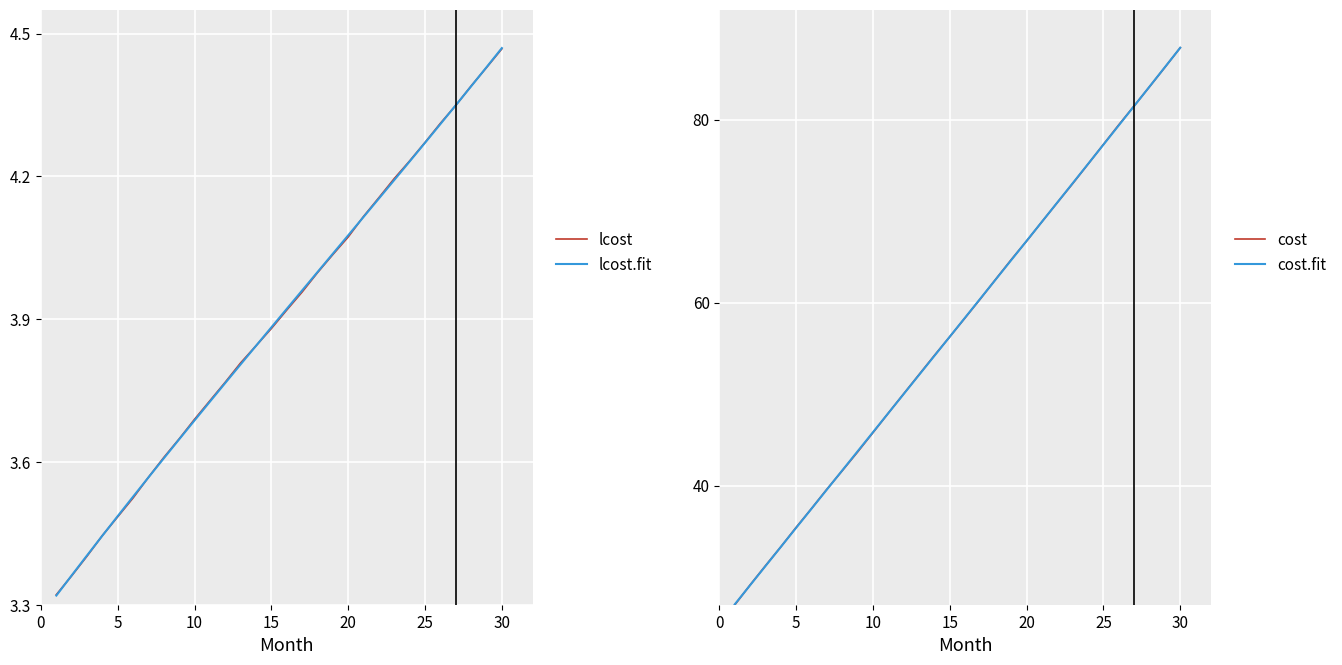

Reading right to left, what are all the values shown in this chart?

lcost: 4.5	4.4	4.4	4.3	4.3	4.3	4.2	4.2	4.2	4.1	4.1	4.0	4.0	4.0	3.9	3.9	3.8	3.8	3.8	3.7	3.7	3.6	3.6	3.6	3.5	3.5	3.4	3.4	3.4	3.3
lcost.fit: 4.5	4.4	4.4	4.3	4.3	4.3	4.2	4.2	4.2	4.1	4.1	4.0	4.0	4.0	3.9	3.9	3.8	3.8	3.8	3.7	3.7	3.6	3.6	3.6	3.5	3.5	3.4	3.4	3.4	3.3
cost: 87.8	85.7	83.6	81.5	79.4	77.3	75.1	73.0	70.9	68.8	66.7	64.7	62.6	60.4	58.3	56.3	54.2	52.1	50.0	47.9	45.8	43.7	41.6	39.6	37.5	35.5	33.3	31.3	29.2	27.0
cost.fit: 87.8	85.7	83.6	81.5	79.4	77.3	75.2	73.0	70.9	68.8	66.7	64.7	62.6	60.5	58.4	56.3	54.2	52.1	50.0	47.9	45.8	43.8	41.7	39.6	37.5	35.4	33.3	31.2	29.1	27.0